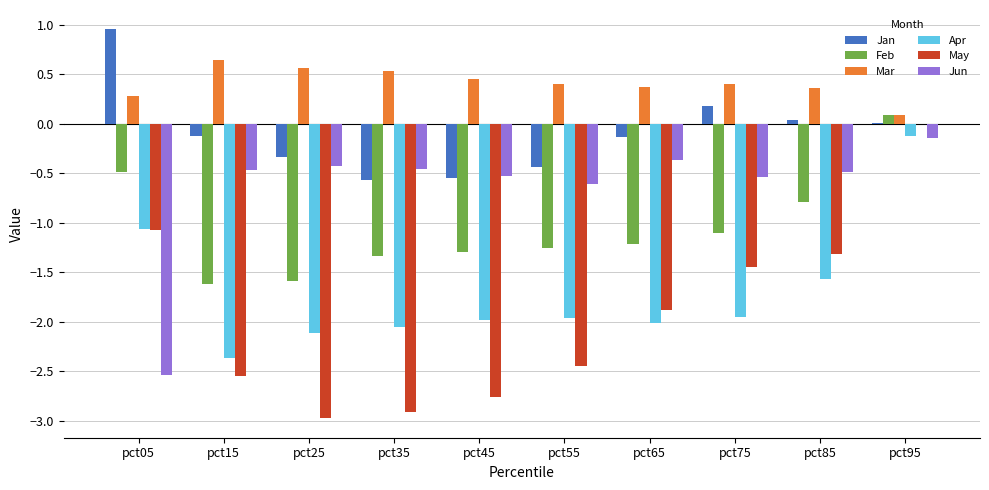

Are the bars grouped side by side (vs. stacked)?

Yes